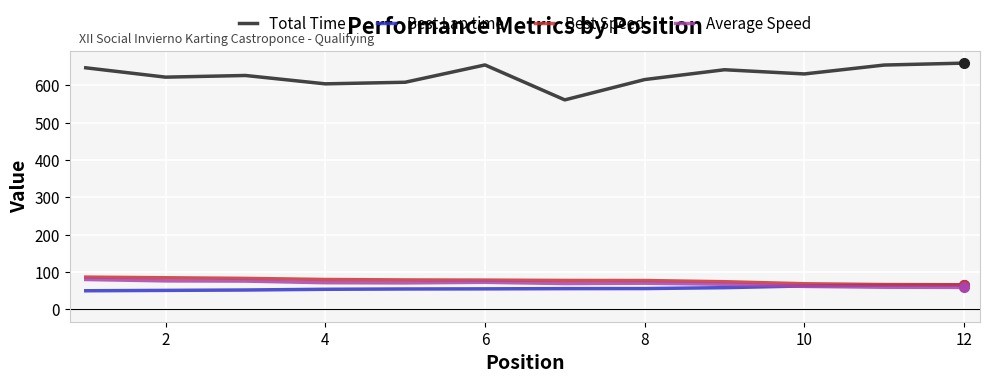

What is the highest value of the Total Time series?

659.7